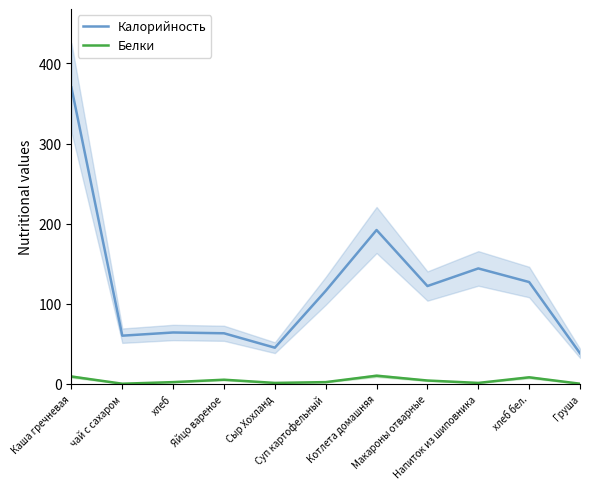

What is the label of the 11th point from the right?

Каша гречневая